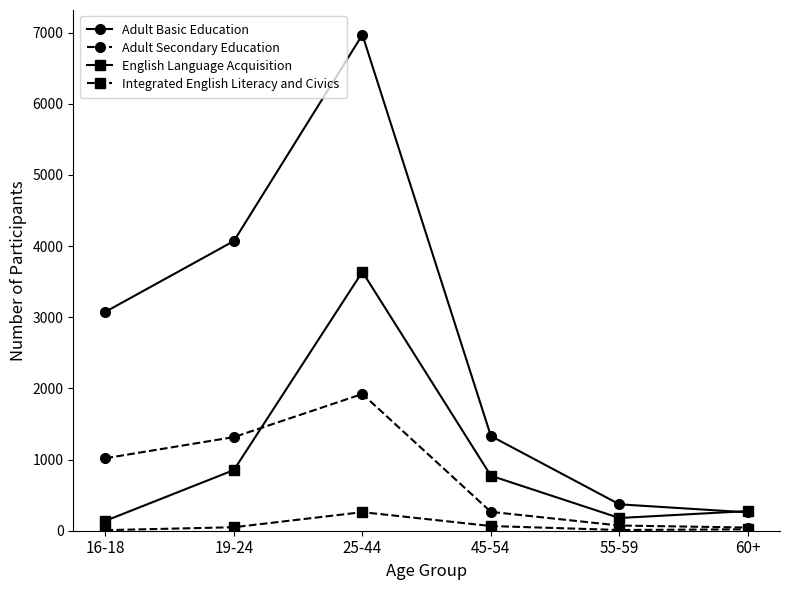

The value of Adult Basic Education at 60+ is 258. True or false?

True